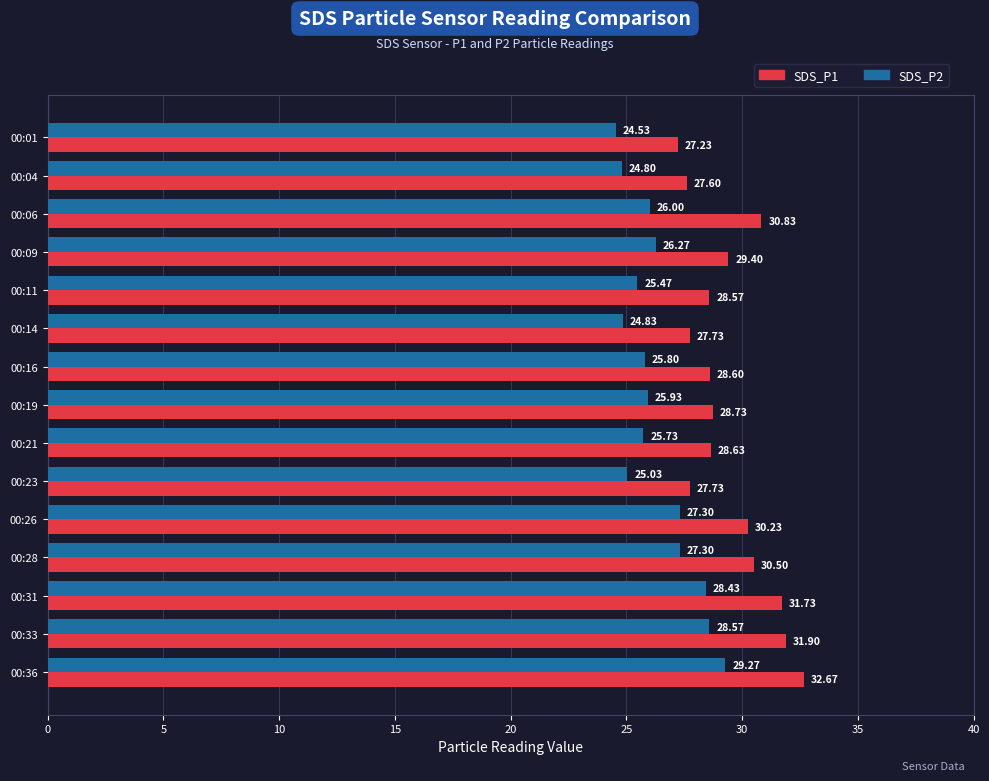

At which label is SDS_P2 closest to 26?

00:06